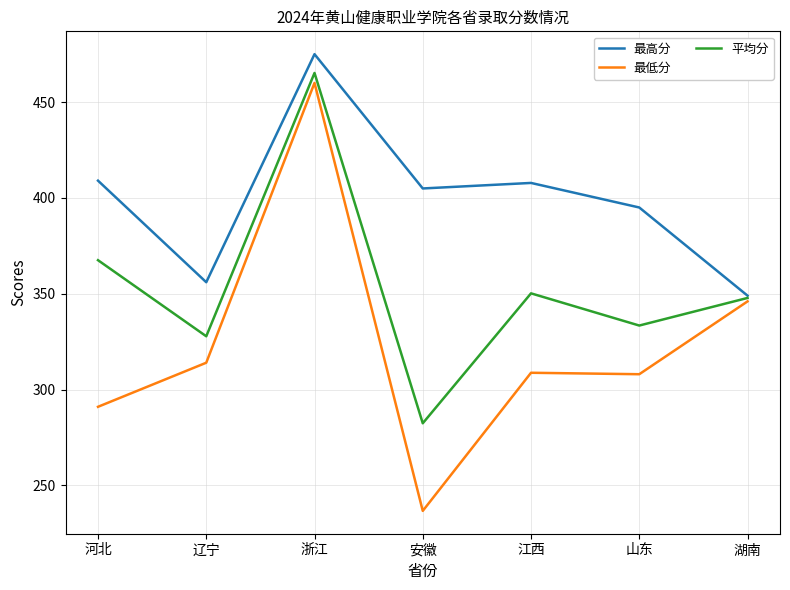

What is the difference between the second highest and minimum values in the 最低分 series?

109.3